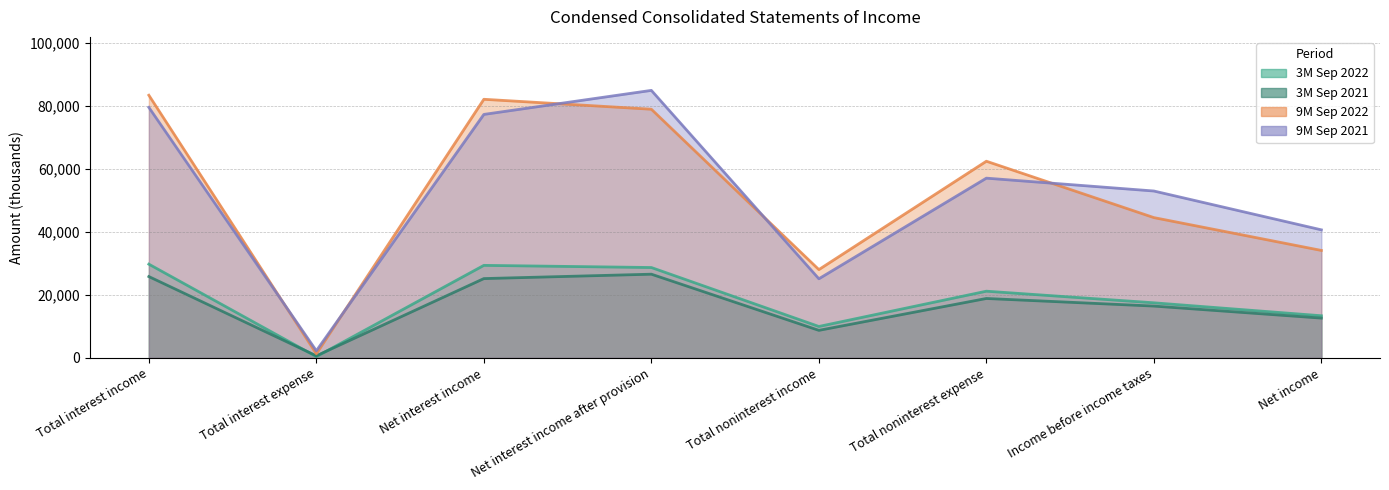

Rank the categories by 3M Sep 2021 value from lowest to highest.

Total interest expense, Total noninterest income, Net income, Income before income taxes, Total noninterest expense, Net interest income, Total interest income, Net interest income after provision